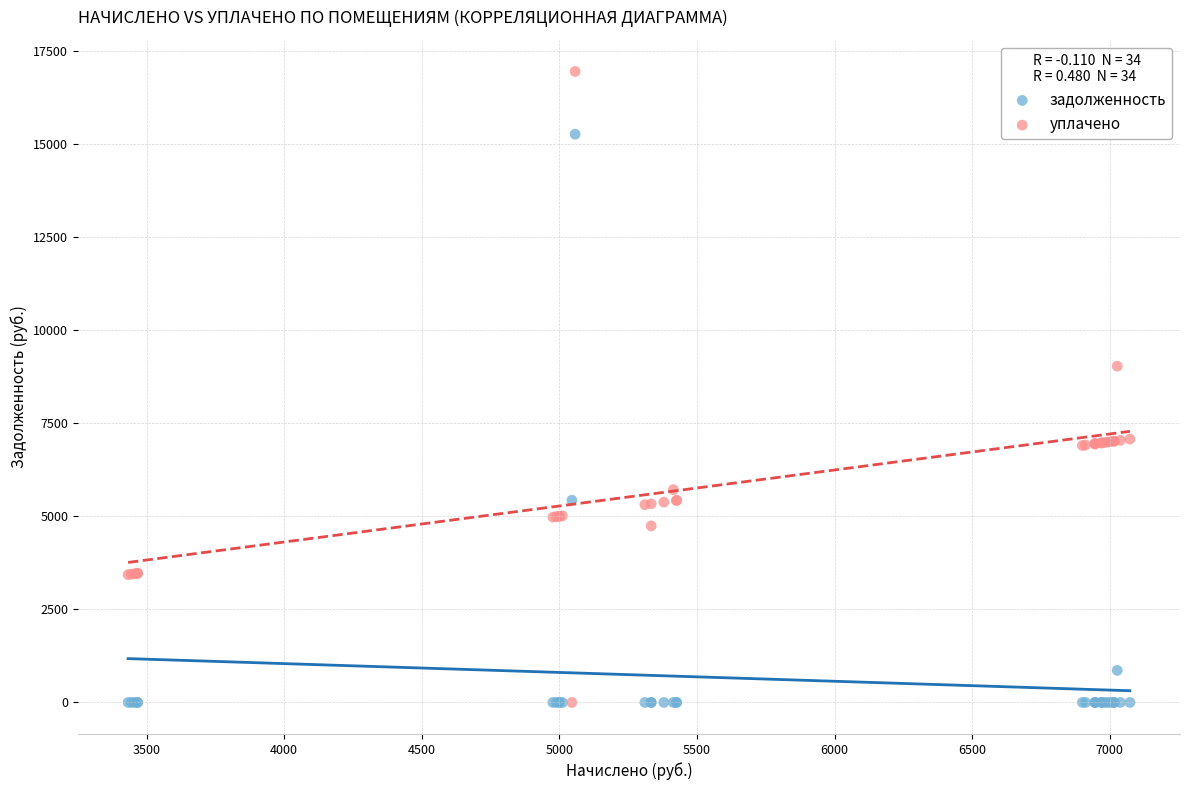

Which series contains the highest Y value?

уплачено